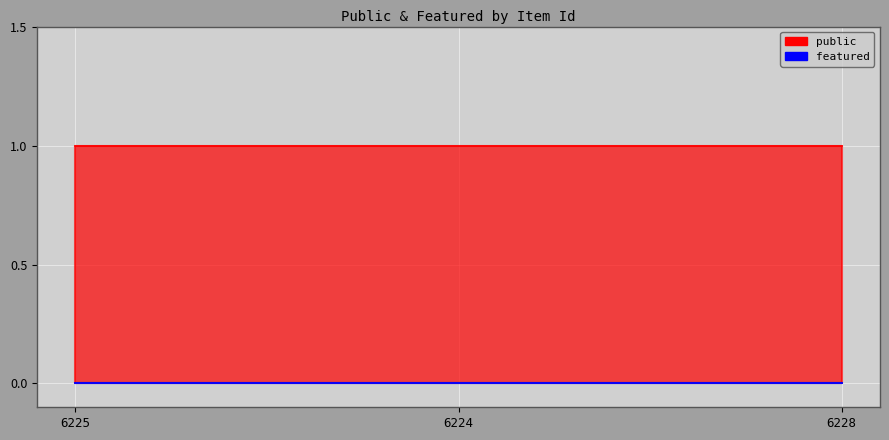

Rank the categories by featured value from highest to lowest.

6225, 6224, 6228